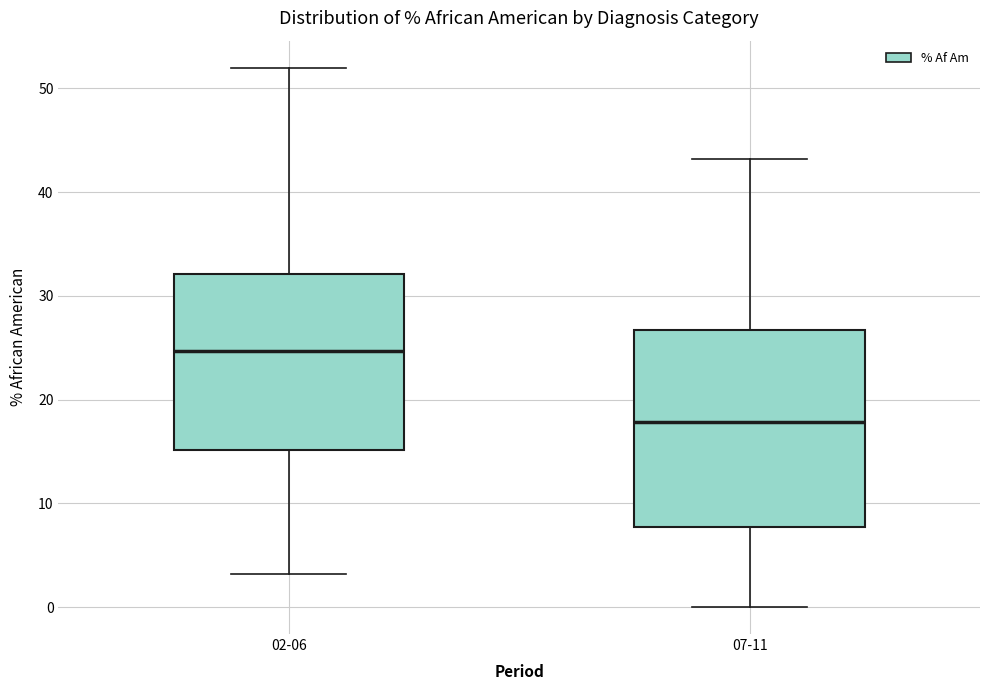

Reading left to right, transcribe this box plot: for each box, give where its median line is, the range the box spans, and where its two whiskers end, as read against the y-axis. The values are not printed on the chart, so give them approximately, as read against the axis.

02-06: median 25, box 15 to 32, whiskers 3 to 52
07-11: median 18, box 8 to 27, whiskers 0 to 43